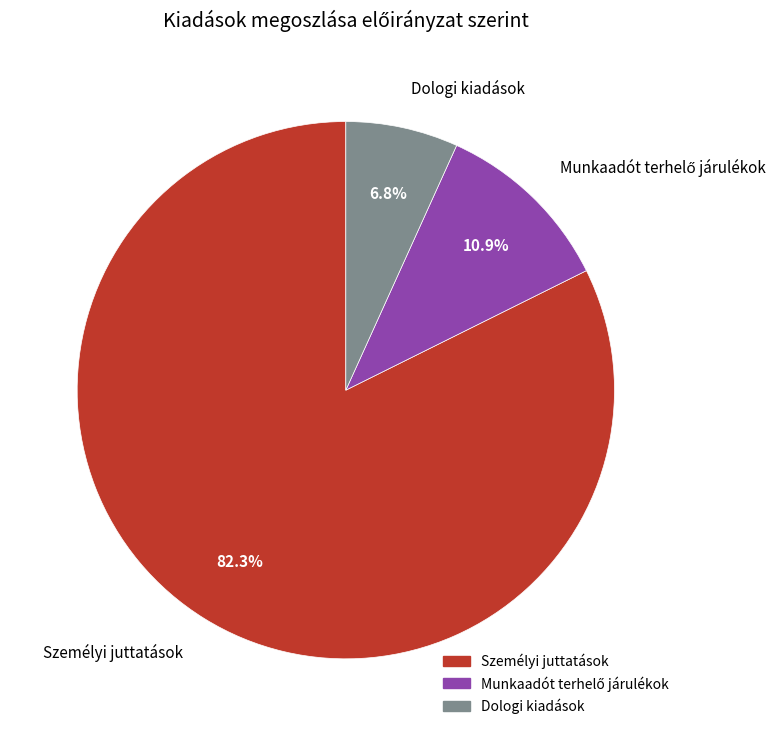

Which has a higher value, Személyi juttatások or Dologi kiadások?

Személyi juttatások